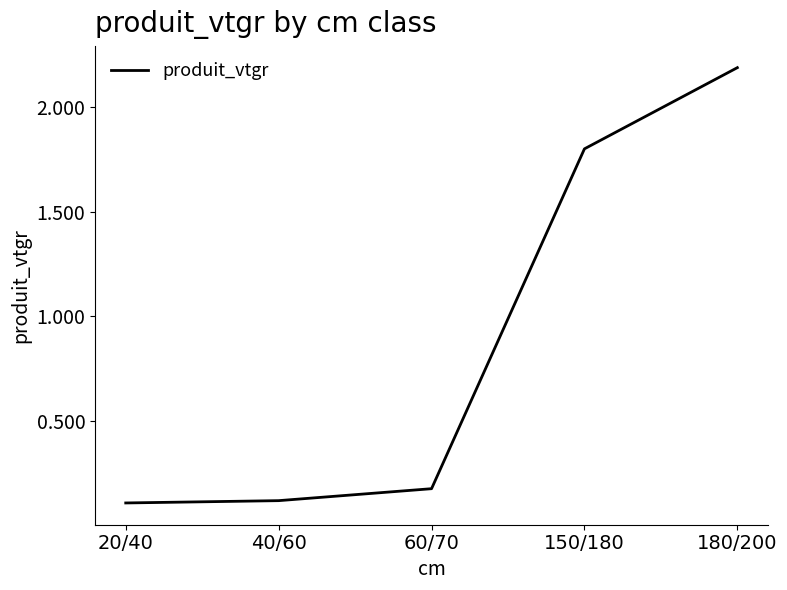

What is the difference between the second highest and minimum values?

1.7